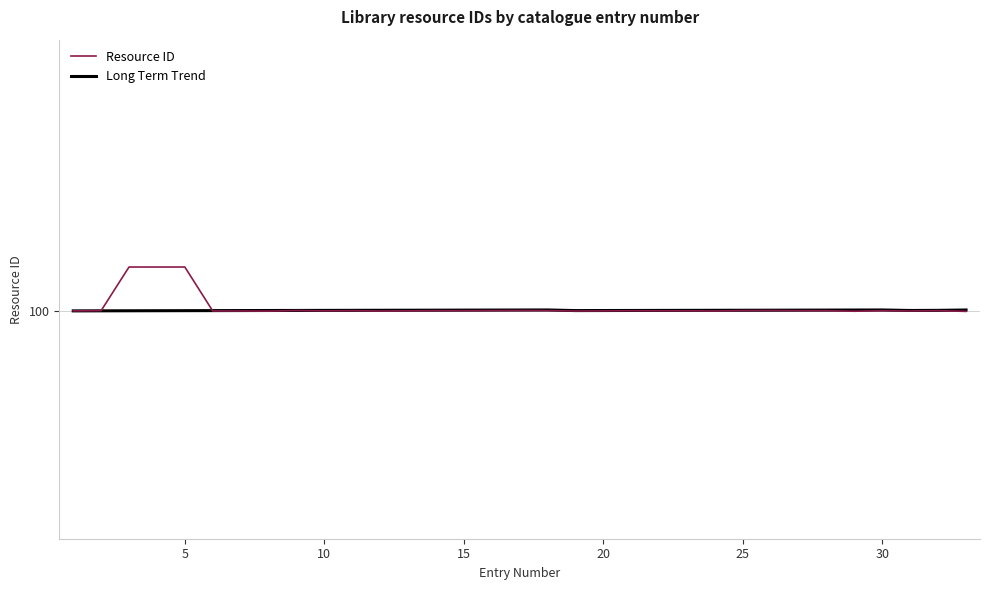

What is the sum of all Resource ID values?

3301.2